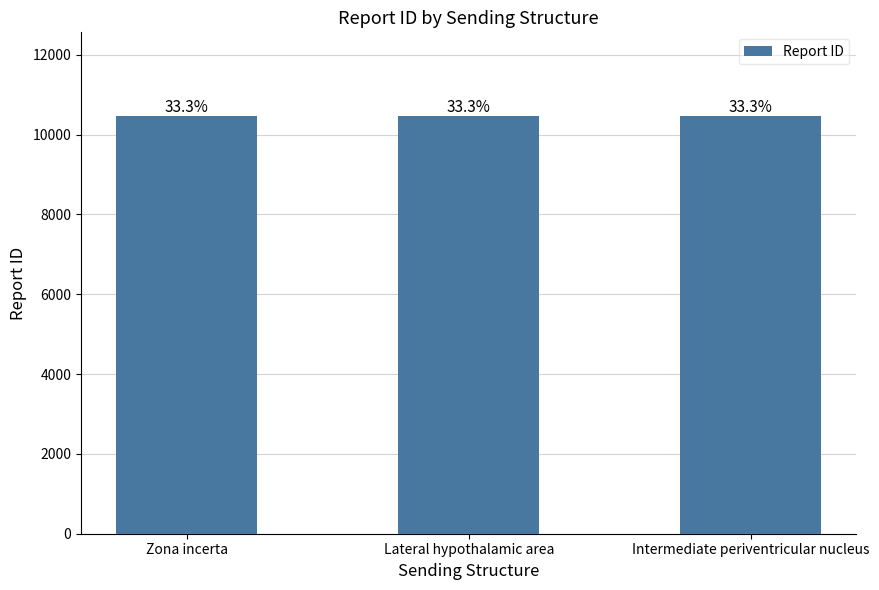

At which label is the value closest to 10467?

Lateral hypothalamic area